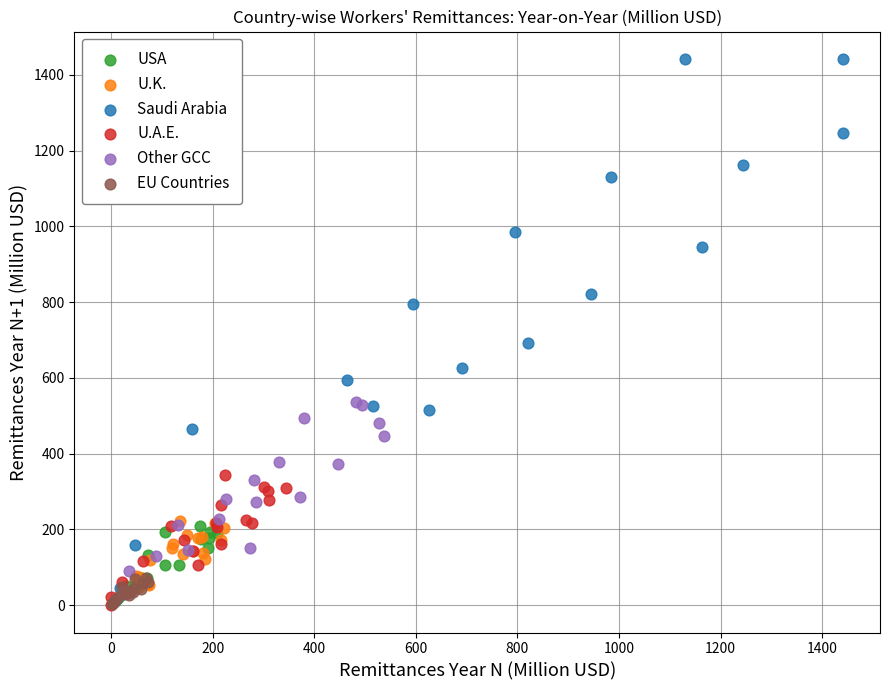

Which series reaches the maximum Y coordinate?

Saudi Arabia